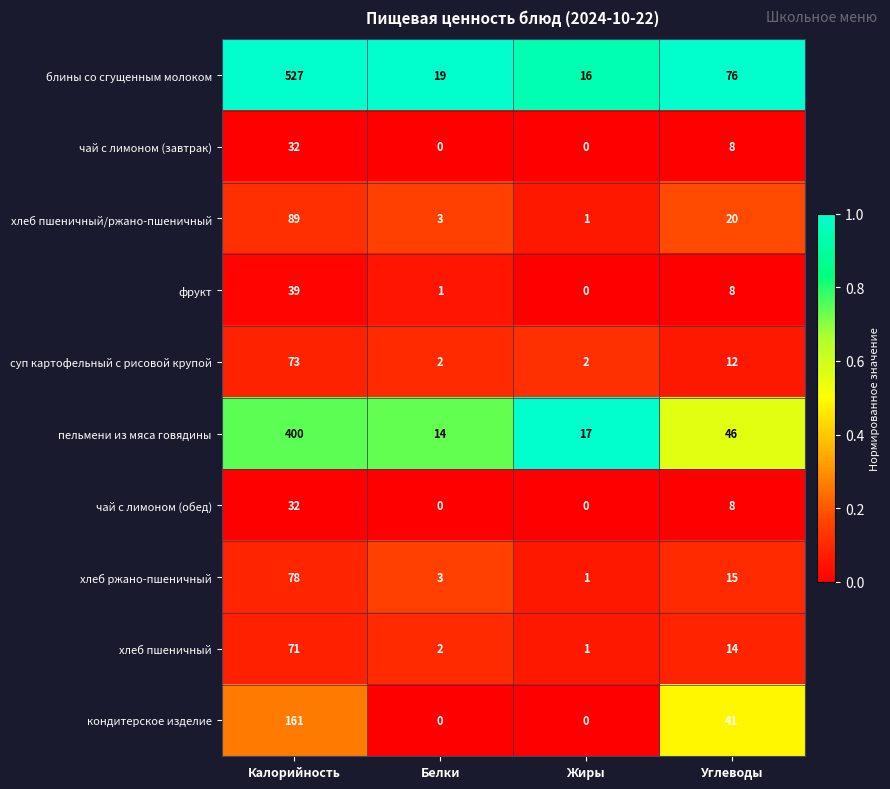

Which series has the widest spread of values?

блины со сгущенным молоком